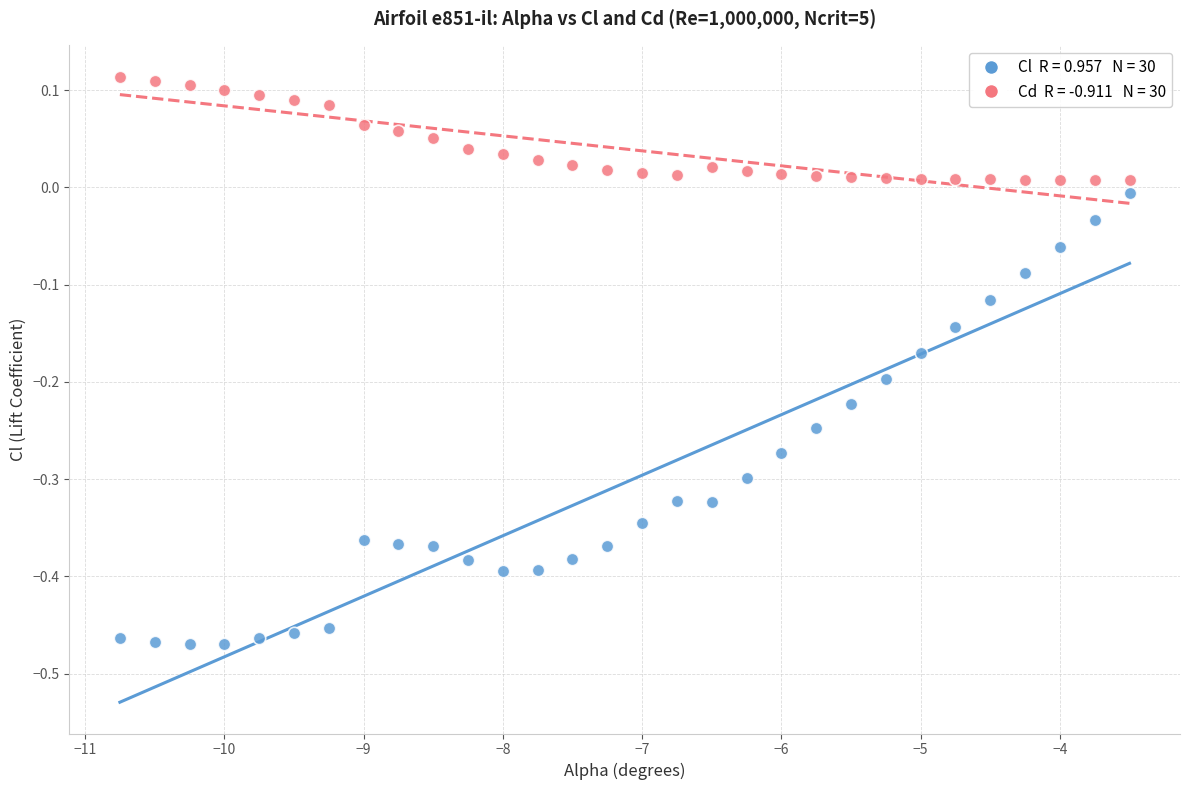

Across all data points, what is the range of X values (max minus min)?

7.2